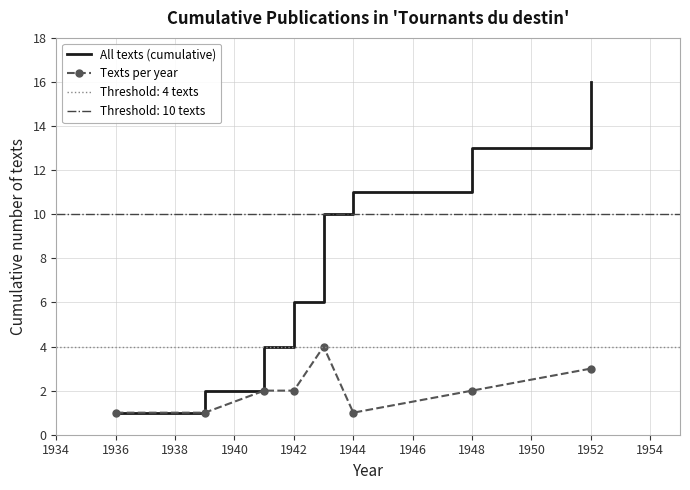

What is the highest value of the Texts per year series?

4